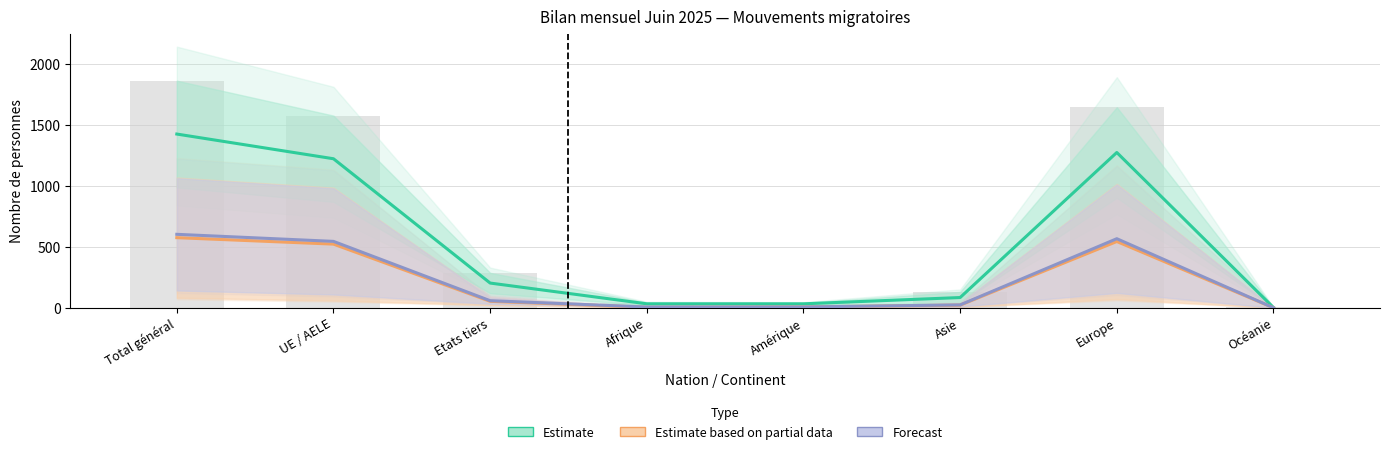

What is the average value of the Estimate based on partial data series?

216.0